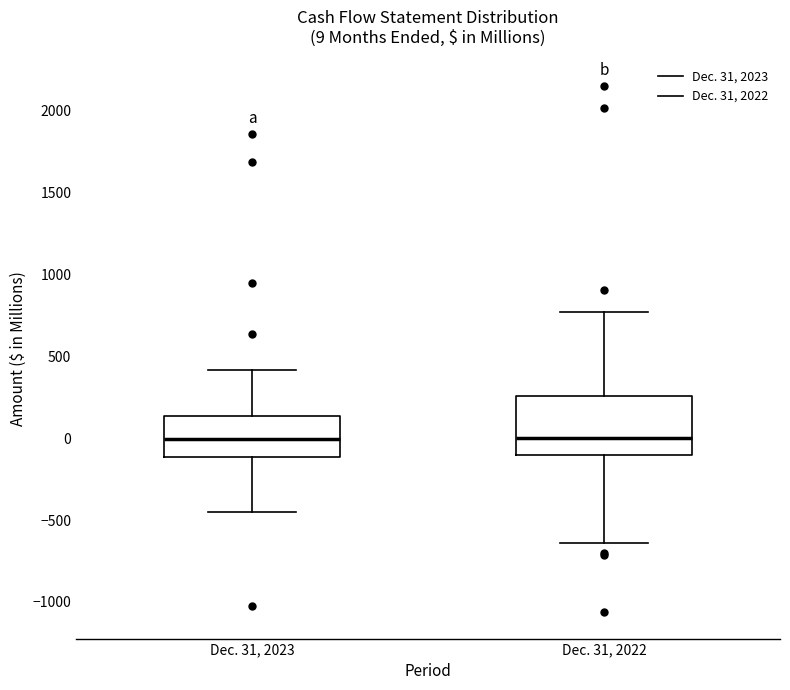

Comparing the boxes themselves (not the whiskers), which one is the tallest?

Dec. 31, 2022